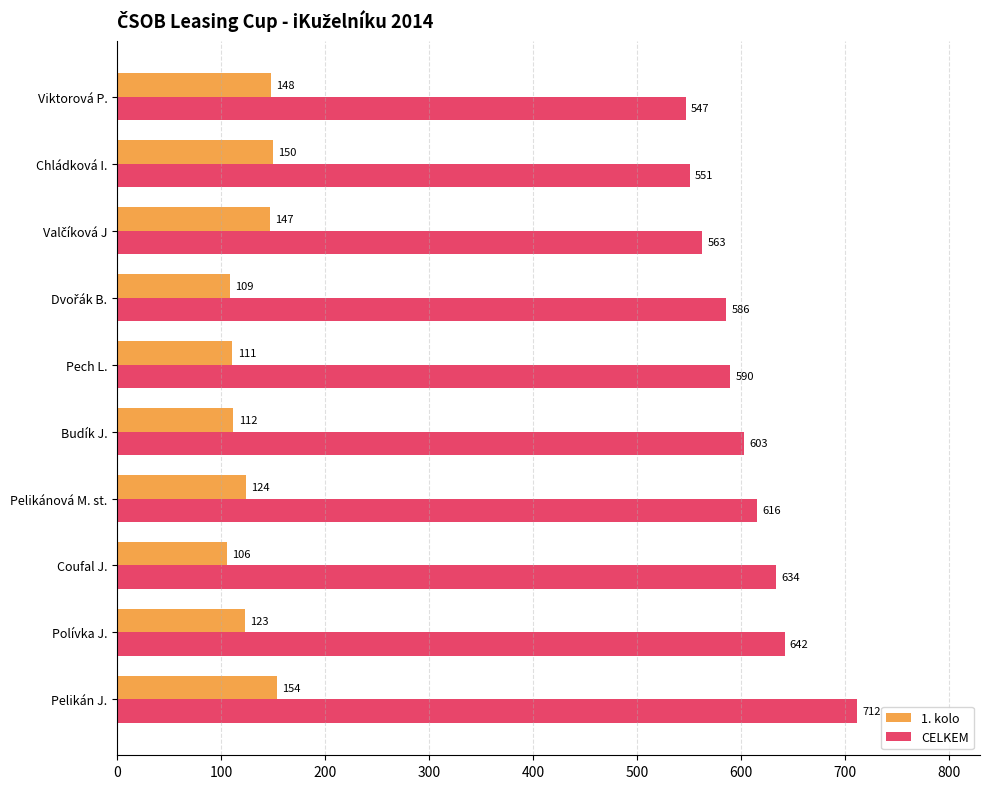

Which category has the lowest value in the CELKEM series?

Viktorová P.